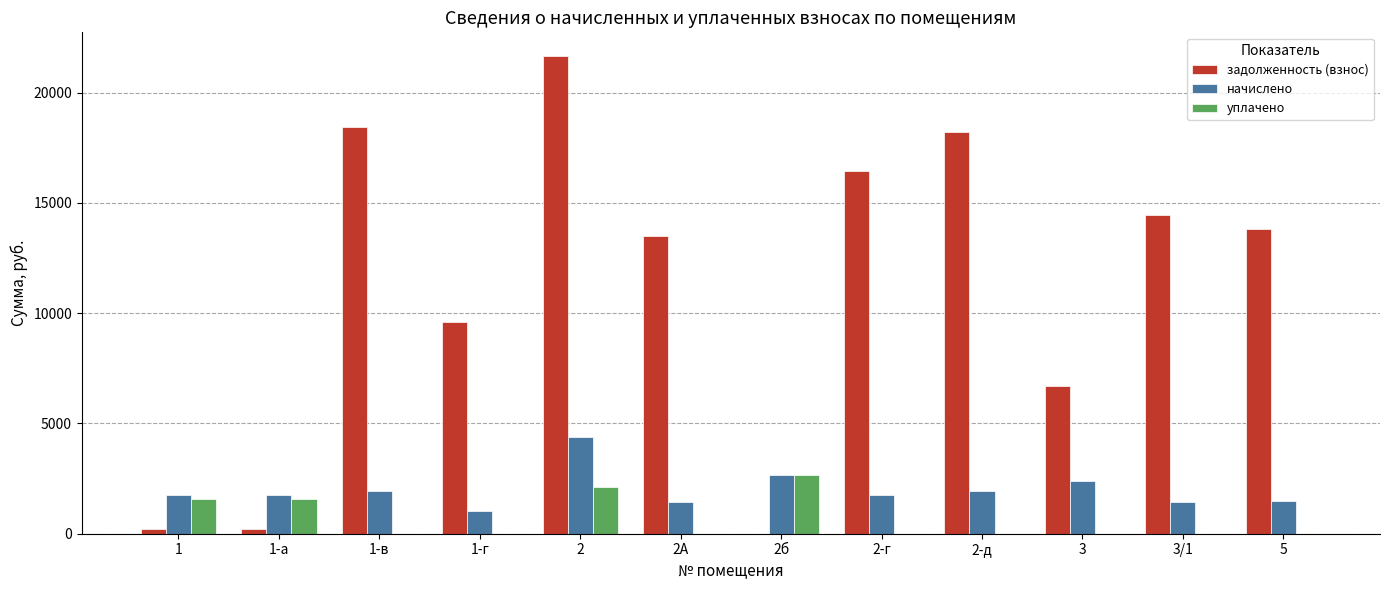

Which series has the largest total across all categories?

задолженность (взнос)